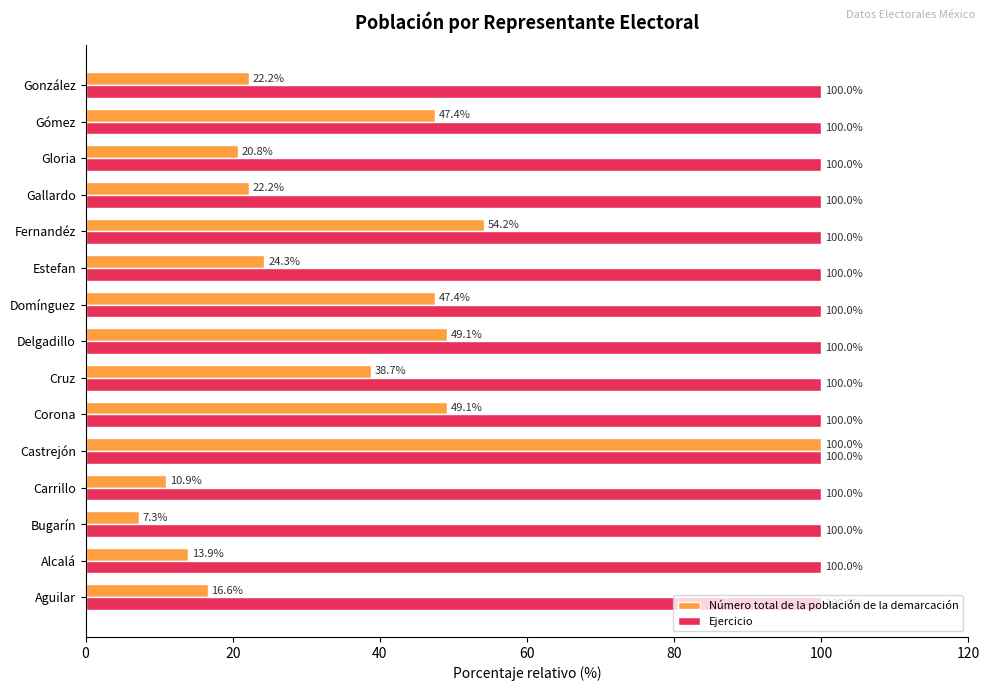

What is the lowest value of the Ejercicio series?

100.0